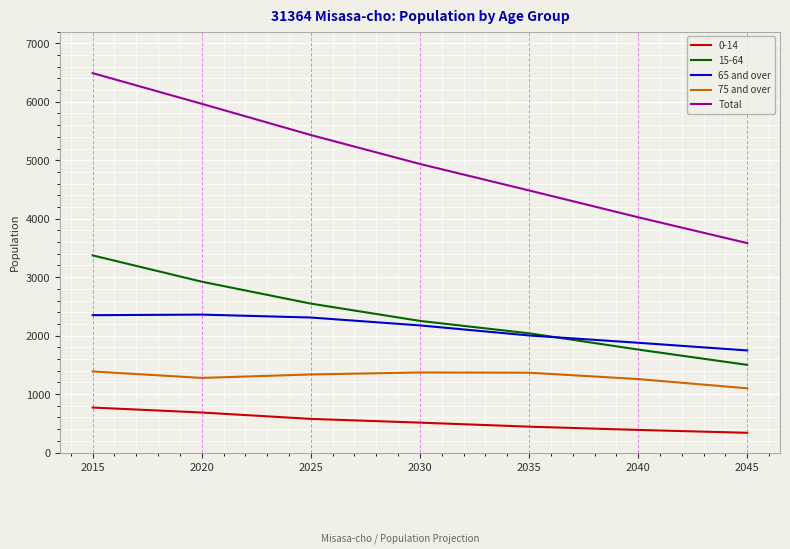

Which series has the widest spread of values?

Total